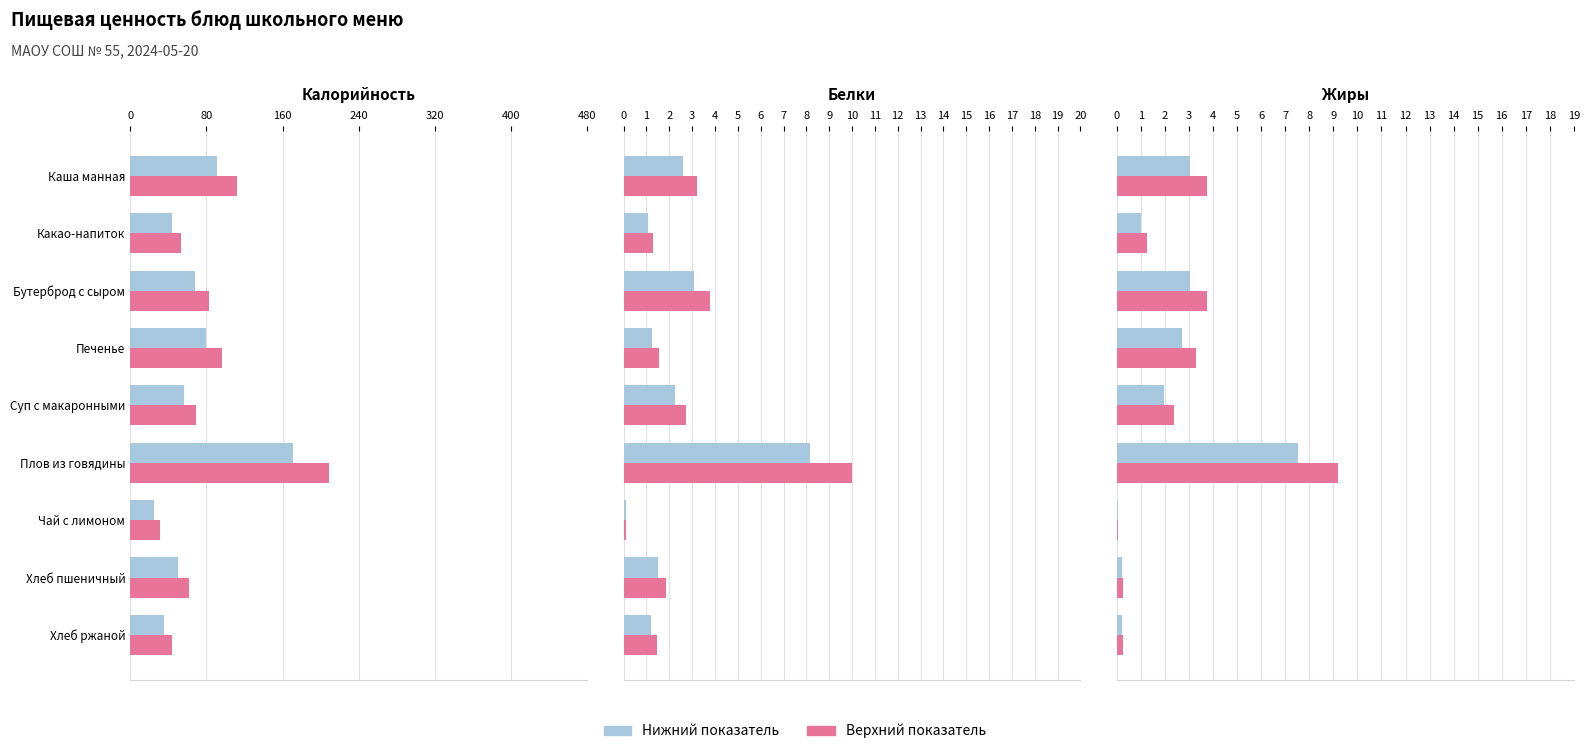

Rank the series by their maximum value, from lowest to highest.

Нижний показатель, Верхний показатель